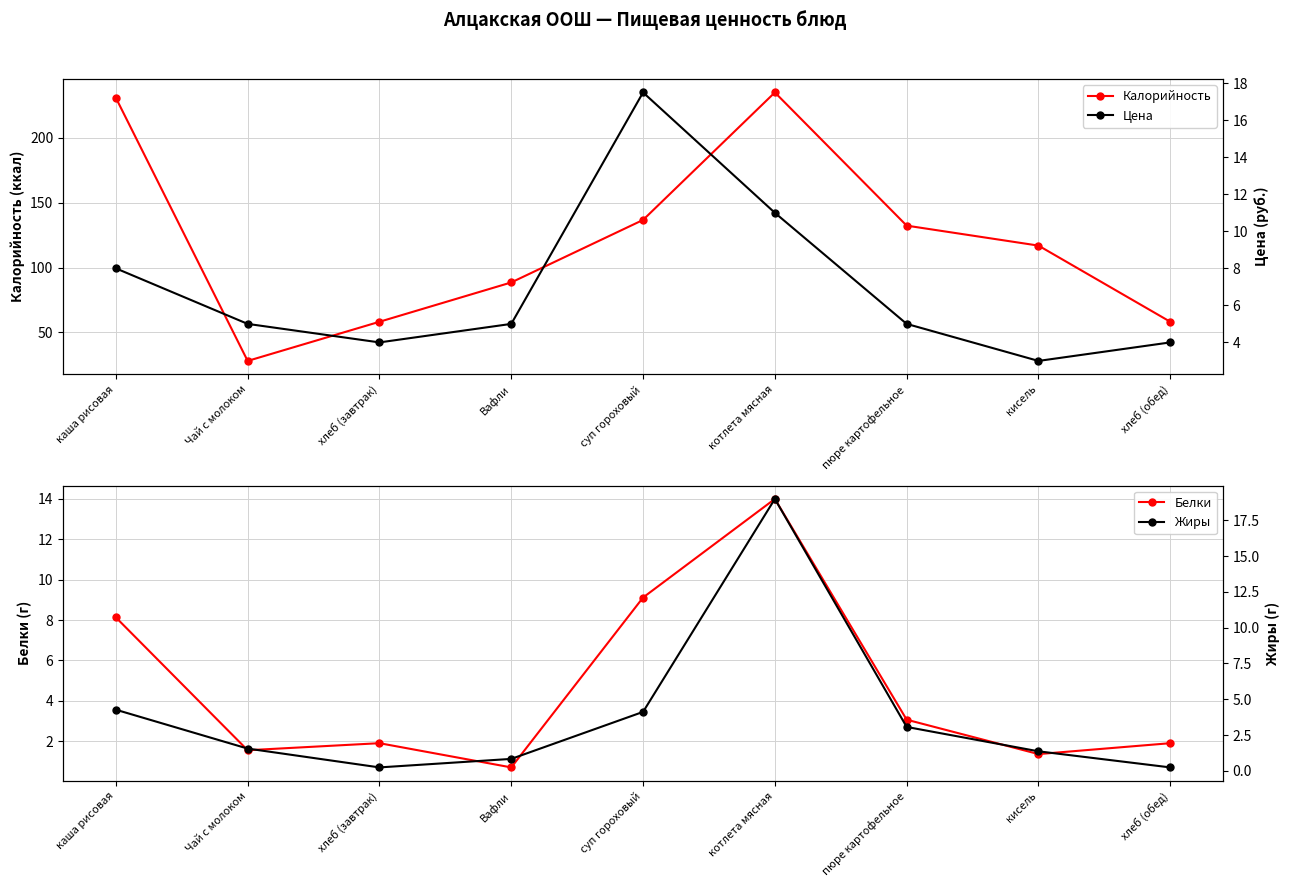

List the series in order of their peak value, highest first.

Калорийность, Жиры, Цена, Белки